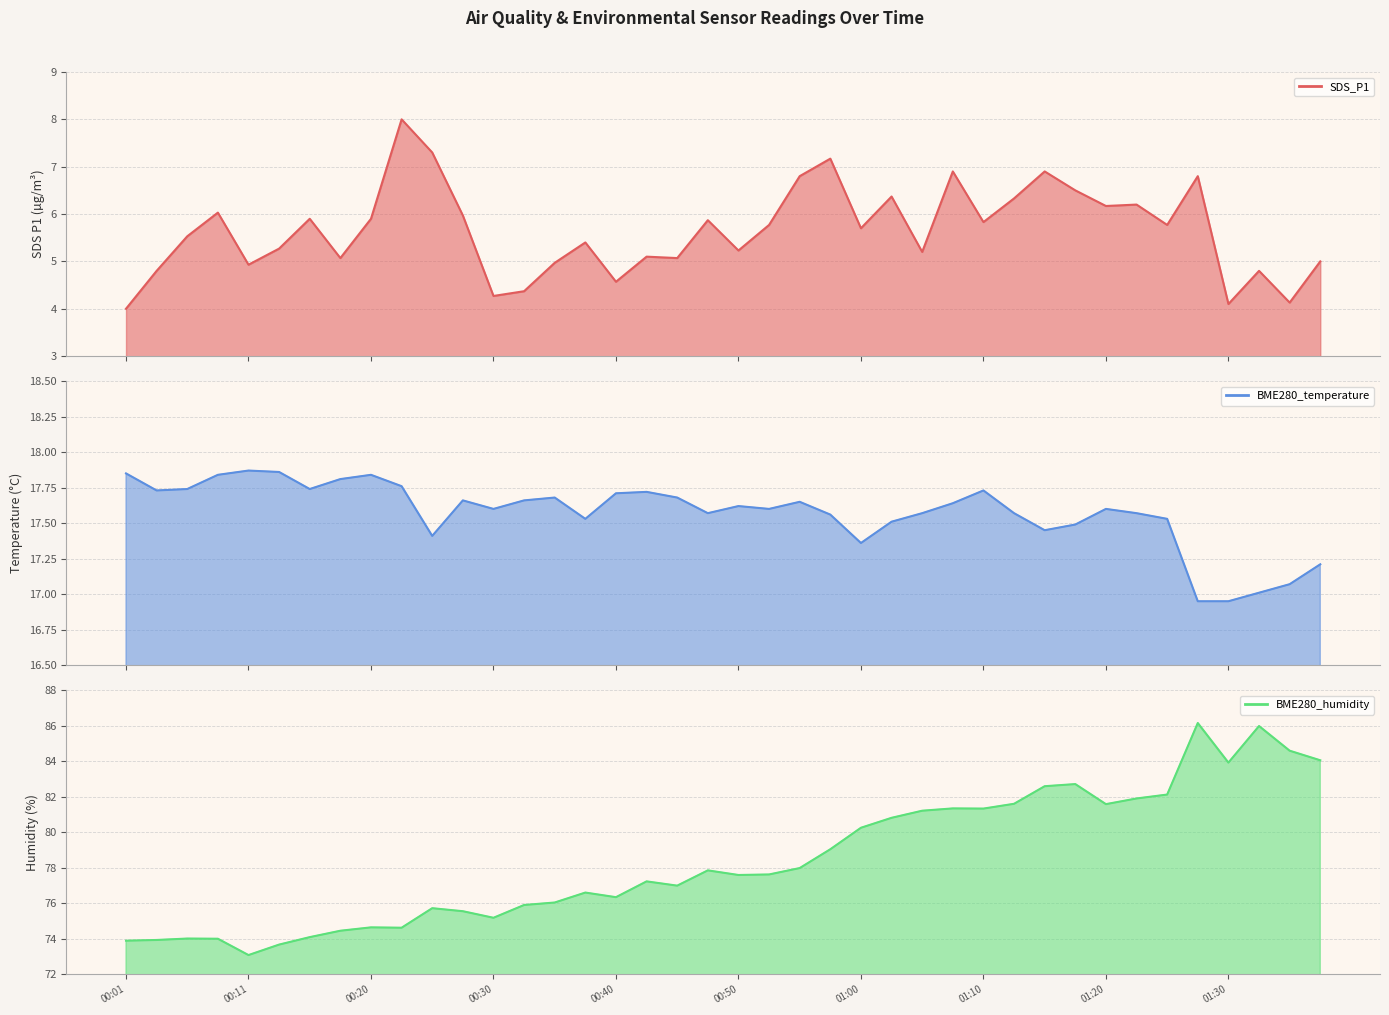

Which series has the largest total across all categories?

BME280_humidity